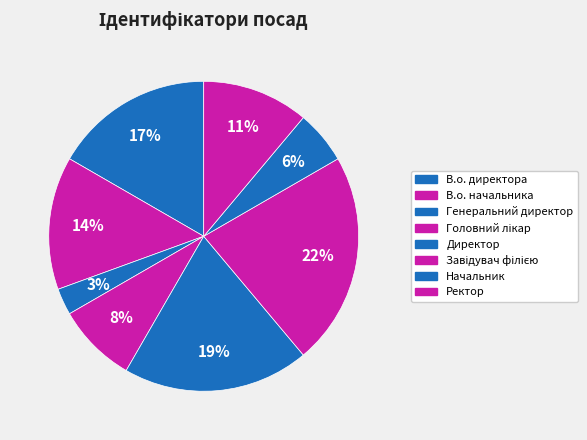

To the nearest percent, what is the difference between the largest and smallest slice percentages?

19%